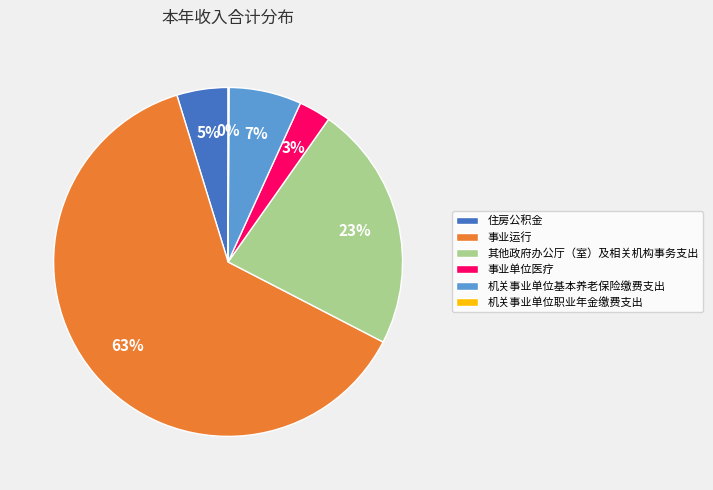

To the nearest percent, what percentage of the pie is 其他政府办公厅（室）及相关机构事务支出?

23%